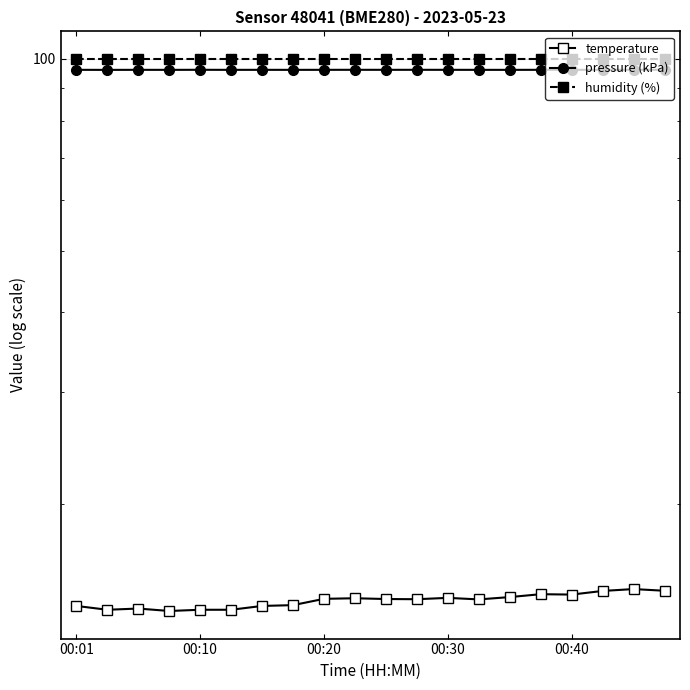

Count the pressure (kPa) values in the range 96 to 97.

20